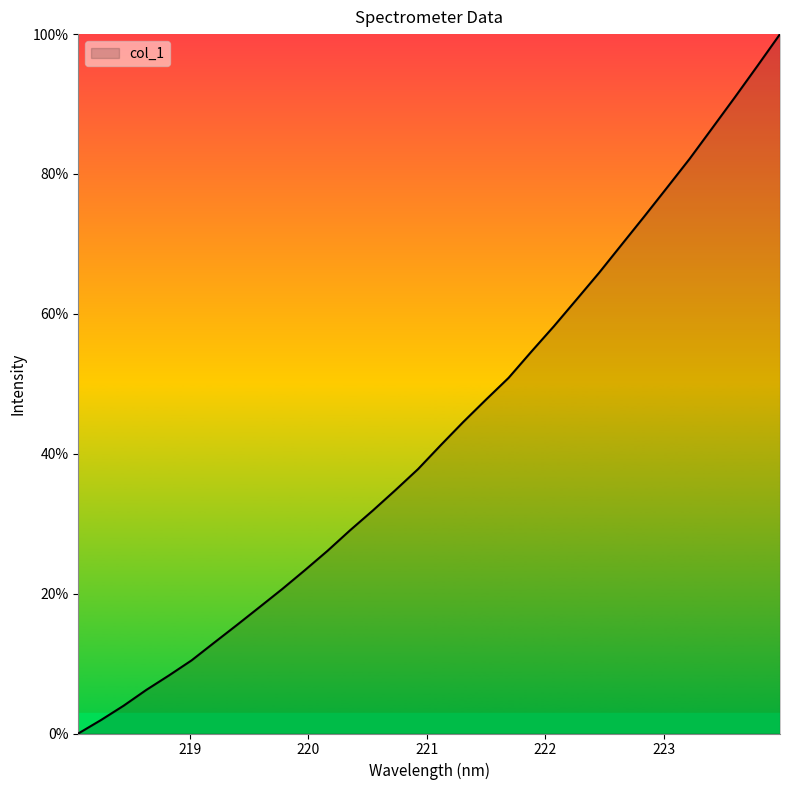

What is the difference between the maximum and minimum values?

100.0